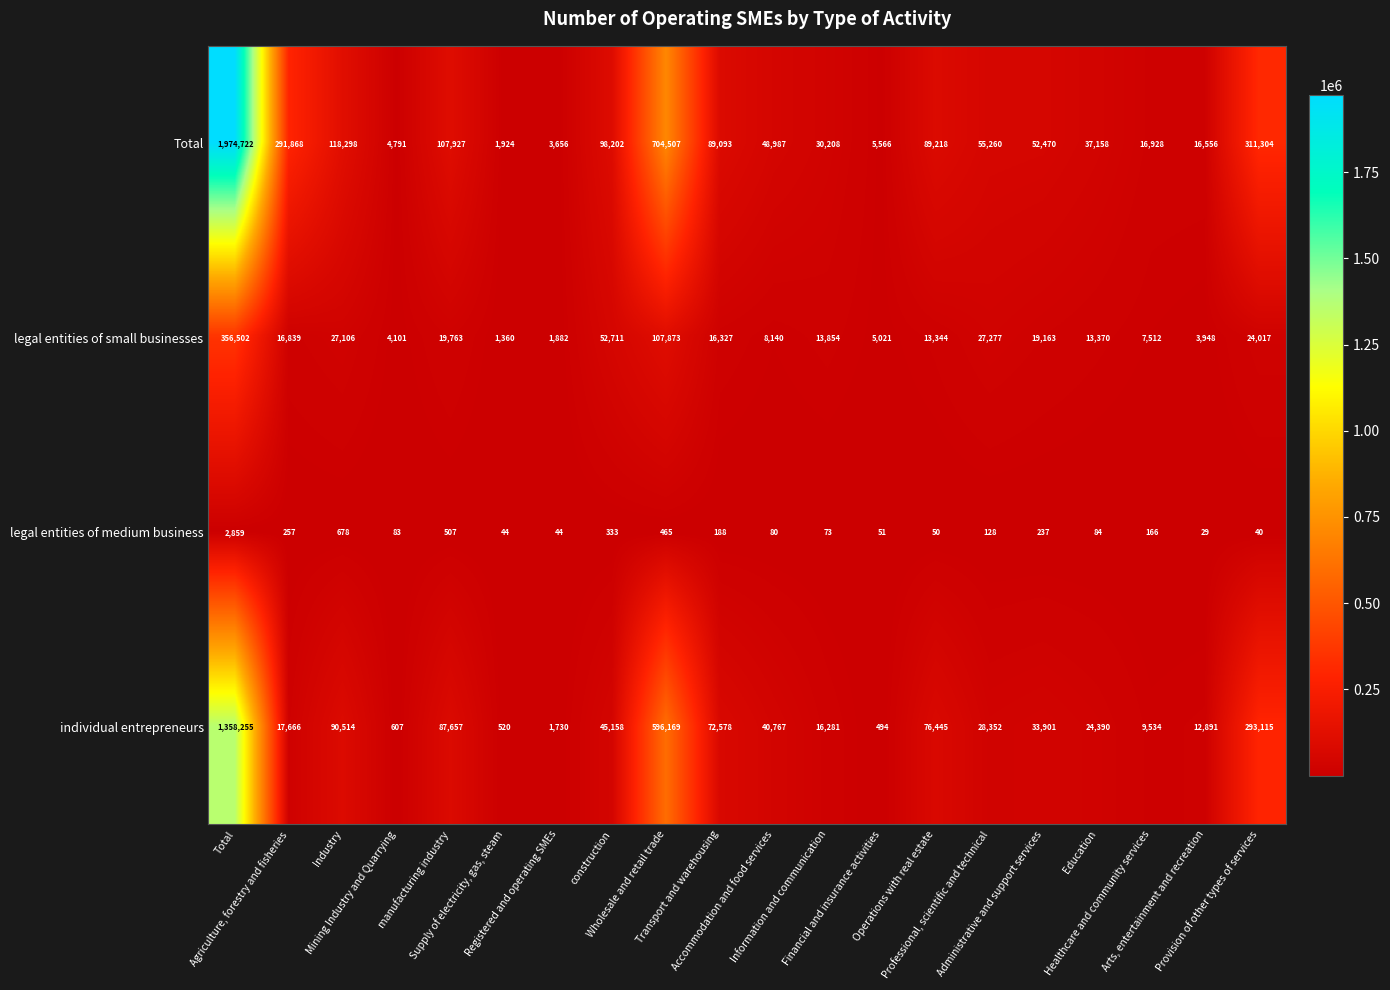

What is the maximum value for legal entities of small businesses?

356502